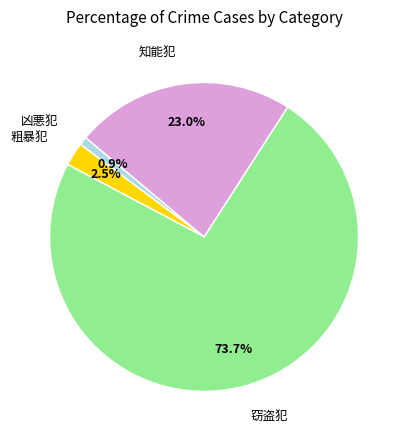

To the nearest percent, what is the difference between the largest and smallest slice percentages?

73%